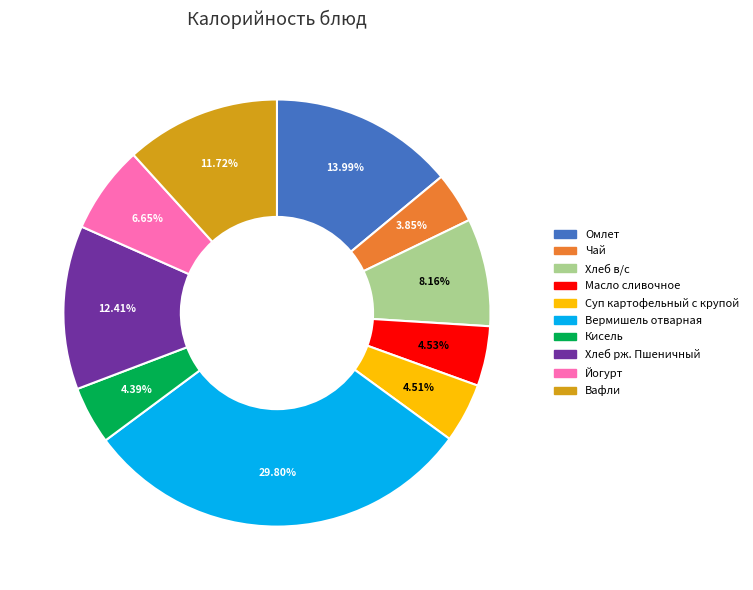

What is the ratio of the value at Чай to the value at Суп картофельный с крупой?

0.9